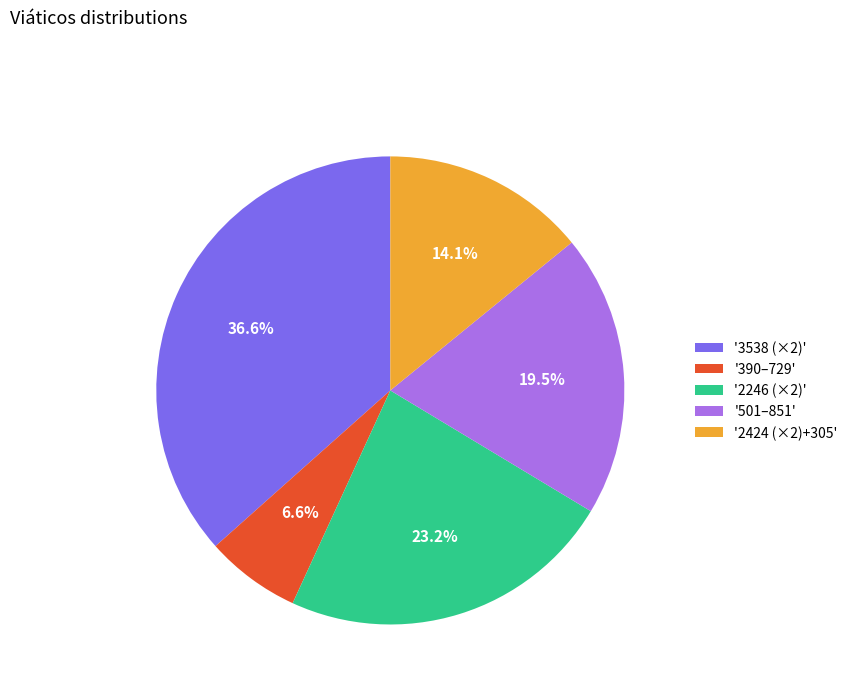

Which category has the smallest portion of the pie?

'390–729'